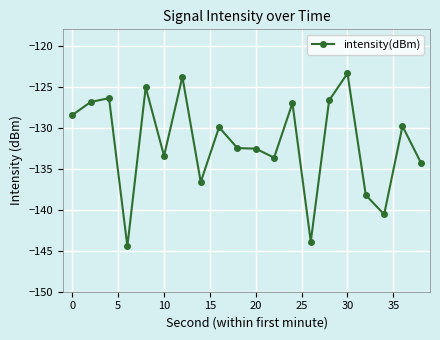

How many values are below -129?

12